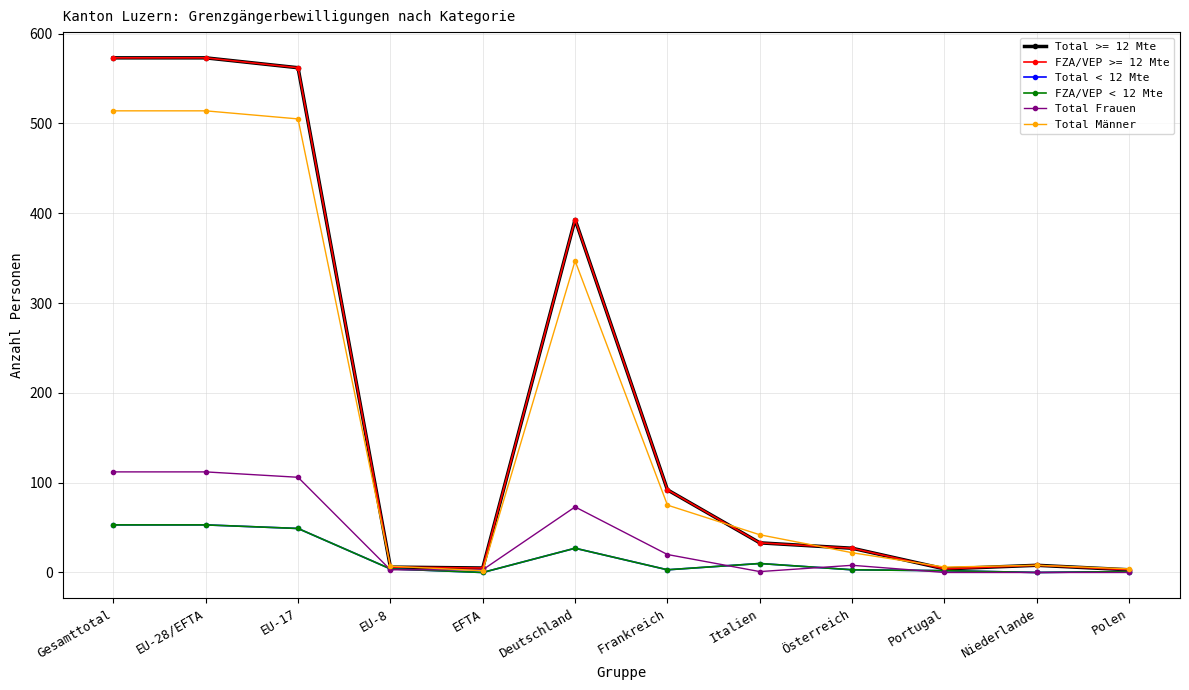

Is the value of Total Männer at Niederlande greater than the value of Total Frauen at EU-28/EFTA?

No